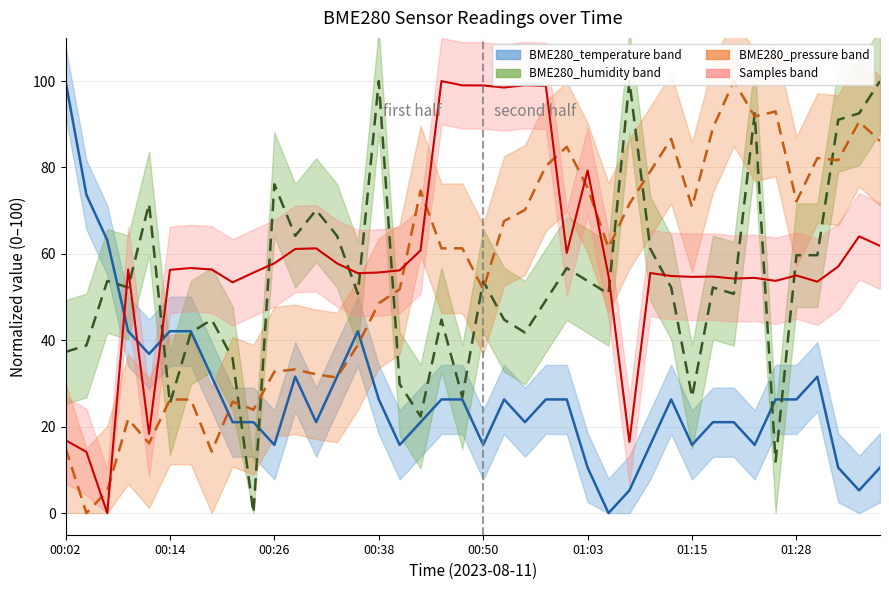

How many categories are shown in the chart?

40